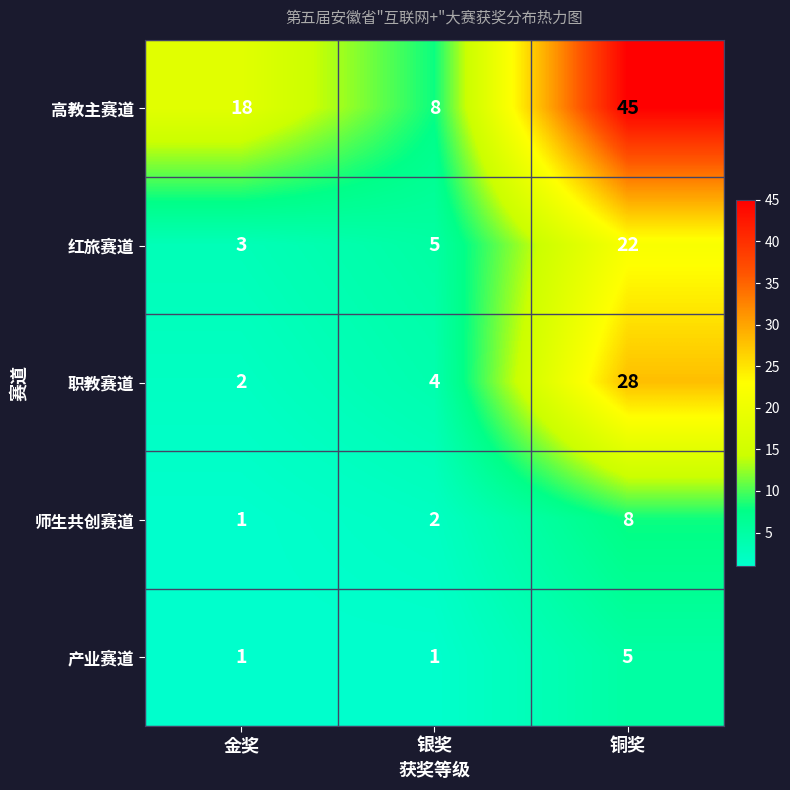

Read the 高教主赛道 value at 金奖.

18